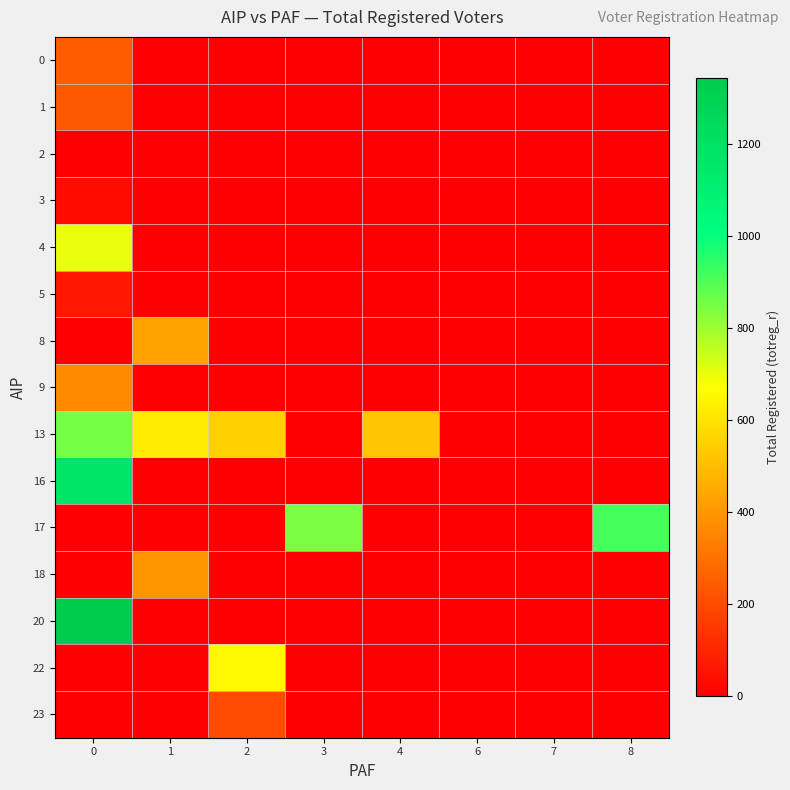

At 6, list the series in order from smallest to largest.

0, 1, 2, 3, 4, 5, 8, 9, 13, 16, 17, 18, 20, 22, 23